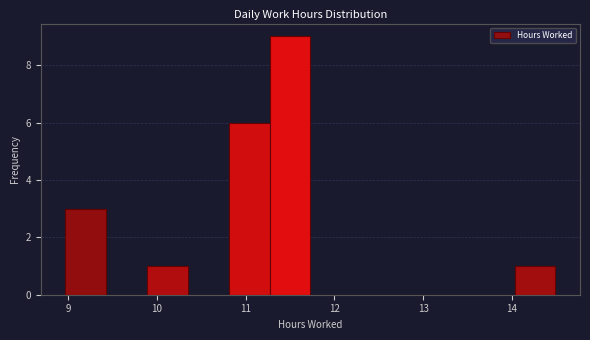

How tall is the bar that spans 9.89 to 10.35 on the x-axis? Neither the bar edges nor the heights are printed on the chart, so give them approximately, as read against the axes.

1